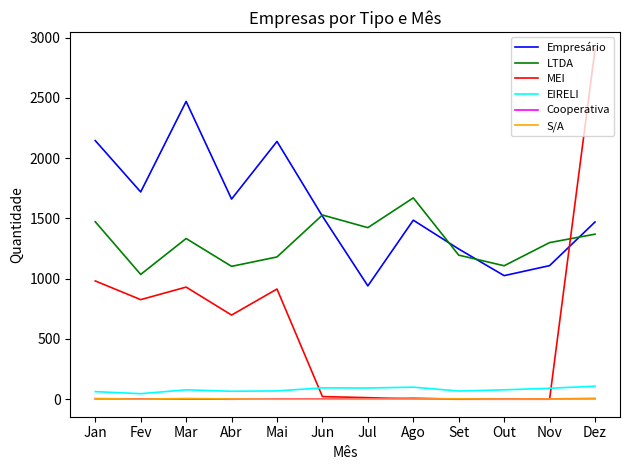

Which series has the largest range (max minus min)?

MEI